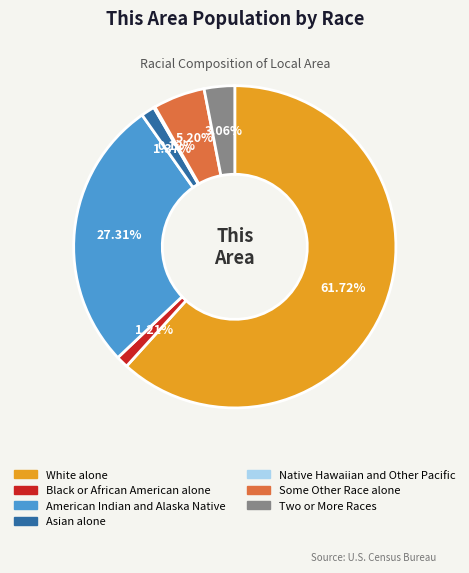

To the nearest percent, what is the average slice percentage?

14%